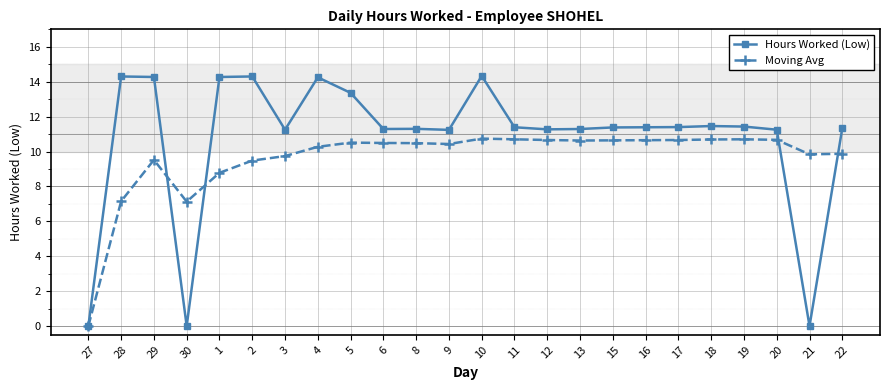

Between 30 and 17, which series saw the biggest shift?

Hours Worked (Low)